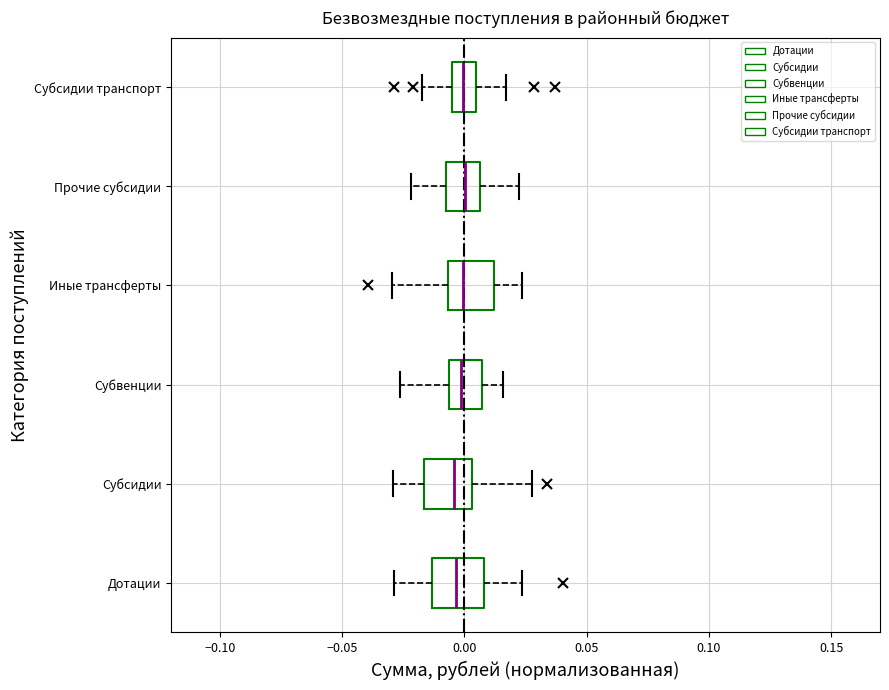

Reading bottom to top, read every box against the x-axis: the position of its median line, the range the box covers, and the ends of its whiskers. The values are not printed on the chart, so give them approximately, as read against the axis.

Дотации: median -0.005, box -0.015 to 0.010, whiskers -0.030 to 0.025
Субсидии: median -0.005, box -0.015 to 0.005, whiskers -0.030 to 0.030
Субвенции: median 0.000, box -0.005 to 0.005, whiskers -0.025 to 0.015
Иные трансферты: median 0.000, box -0.005 to 0.010, whiskers -0.030 to 0.025
Прочие субсидии: median 0.000, box -0.010 to 0.005, whiskers -0.020 to 0.020
Субсидии транспорт: median 0.000, box -0.005 to 0.005, whiskers -0.020 to 0.015